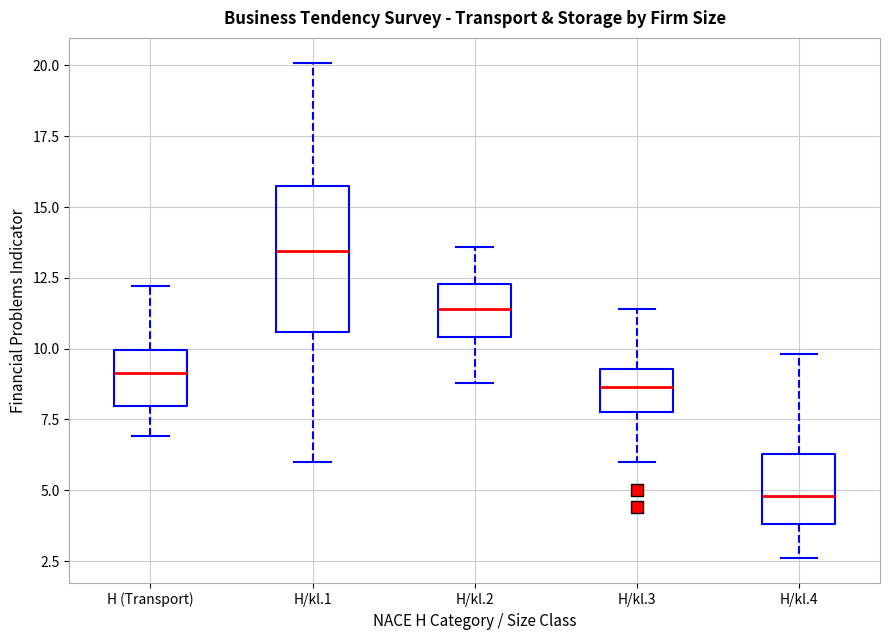

Reading left to right, read every box against the y-axis: the position of its median line, the range the box covers, and the ends of its whiskers. The values are not printed on the chart, so give them approximately, as read against the axis.

H (Transport): median 9.0, box 8.0 to 10.0, whiskers 7.0 to 12.0
H/kl.1: median 13.5, box 10.5 to 16.0, whiskers 6.0 to 20.0
H/kl.2: median 11.5, box 10.5 to 12.5, whiskers 9.0 to 13.5
H/kl.3: median 8.5, box 8.0 to 9.5, whiskers 6.0 to 11.5
H/kl.4: median 5.0, box 4.0 to 6.5, whiskers 2.5 to 10.0